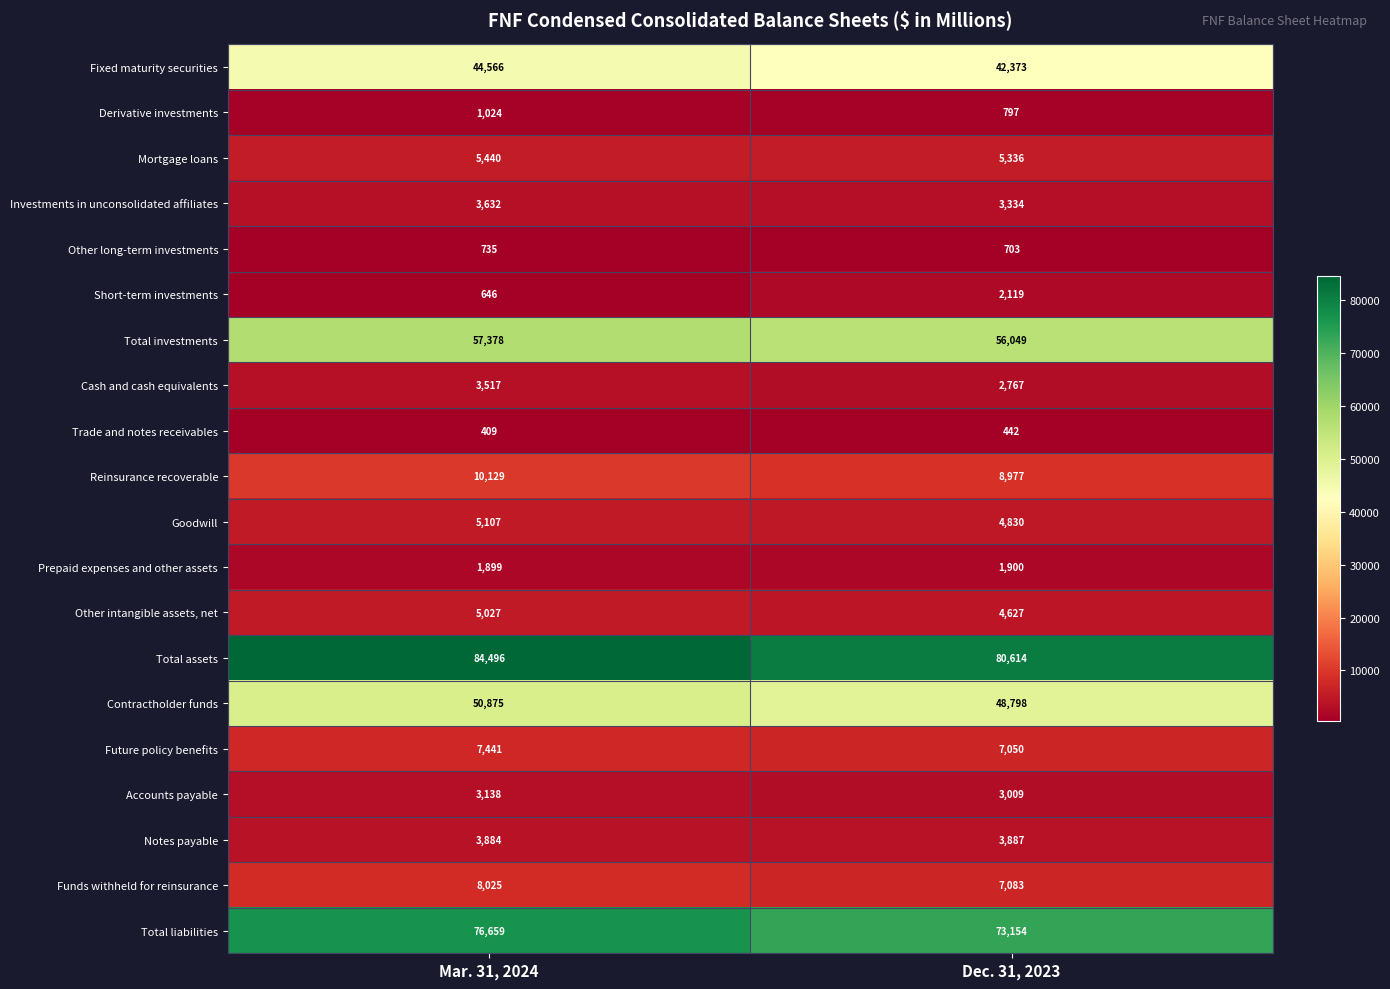

What is the sum of the Trade and notes receivables values at Mar. 31, 2024 and Dec. 31, 2023?

851